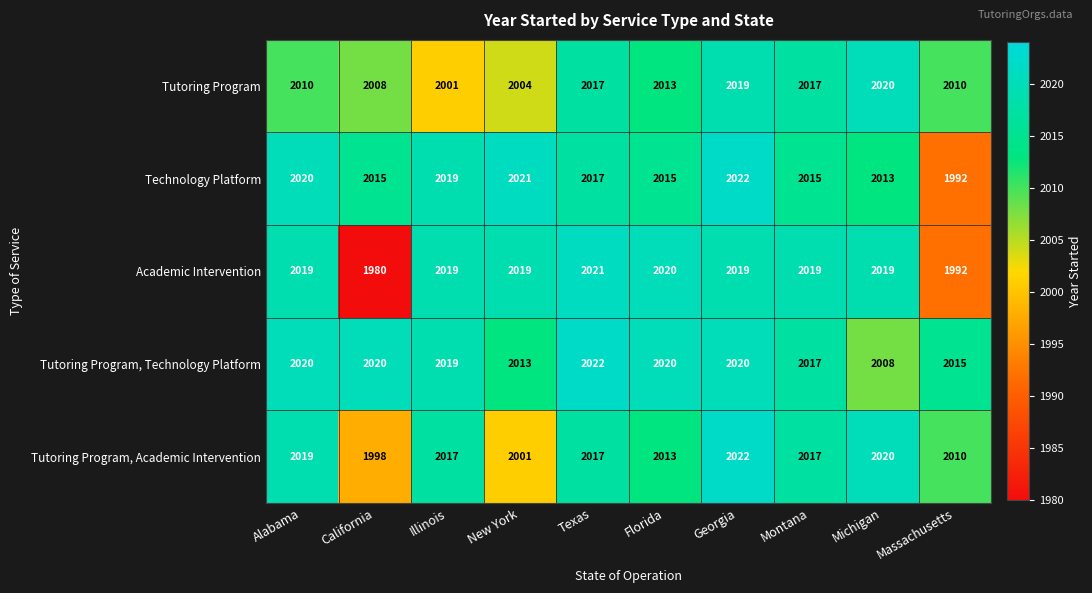

What is the minimum value shown in the chart?

1980